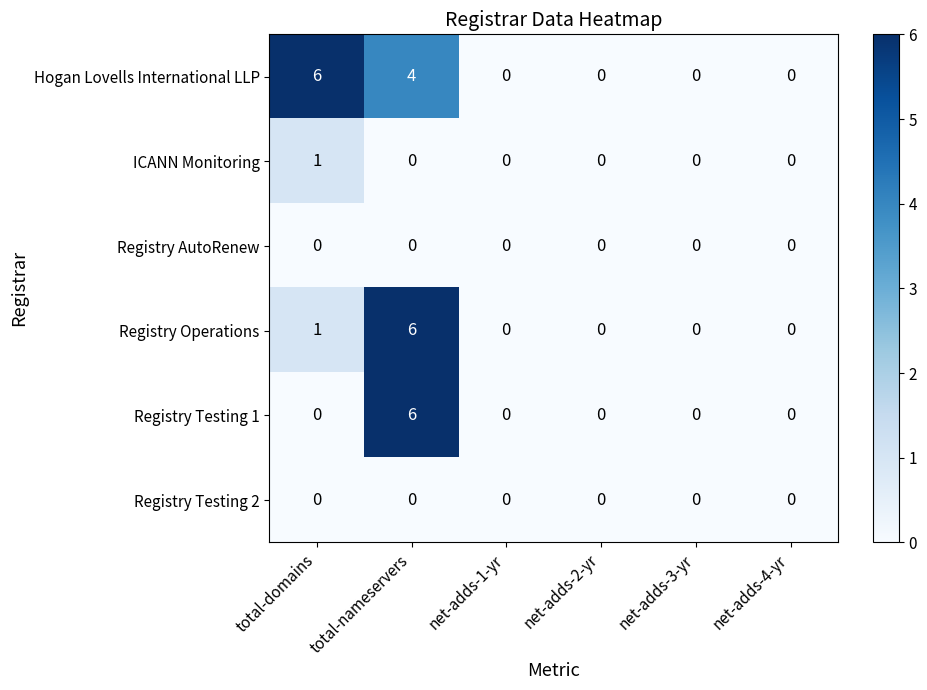

What is the greatest value displayed?

6